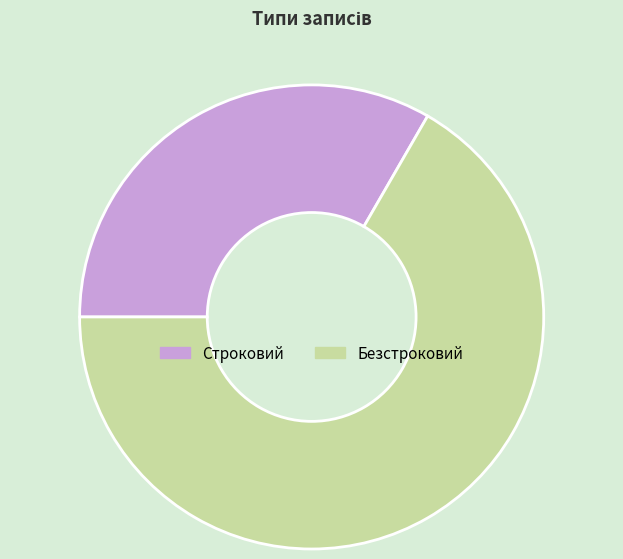

What is the ratio of the value at Строковий to the value at Безстроковий?

0.5